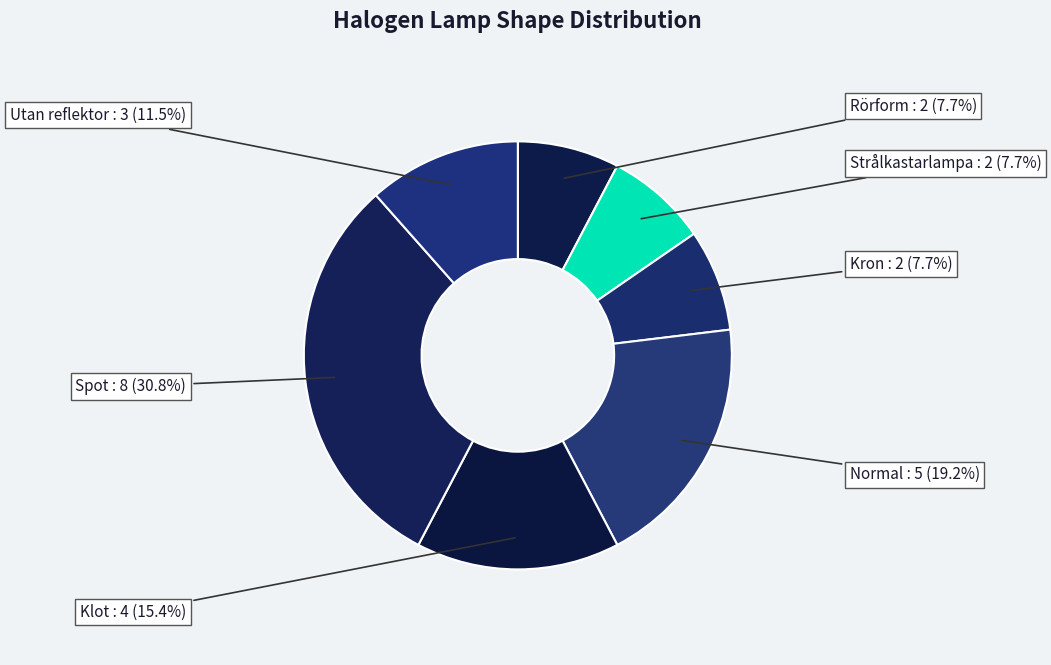

How many segments does this pie chart have?

7